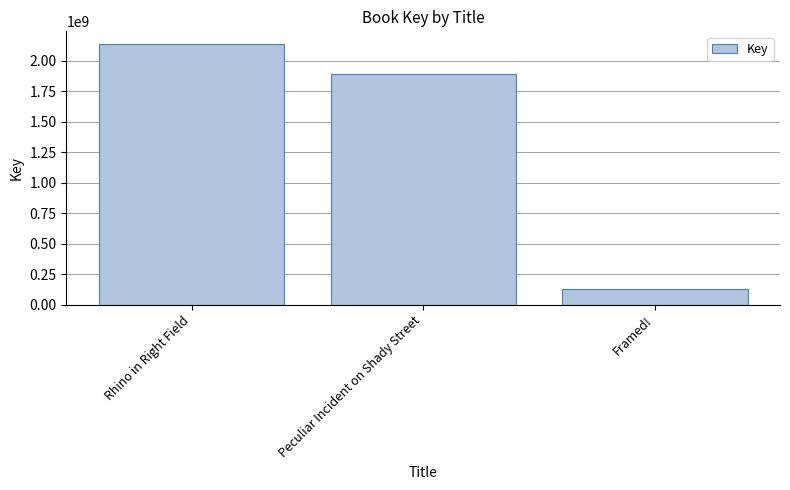

Reading left to right, extract all data points from this chart.

2135991761	1896397999	129538854